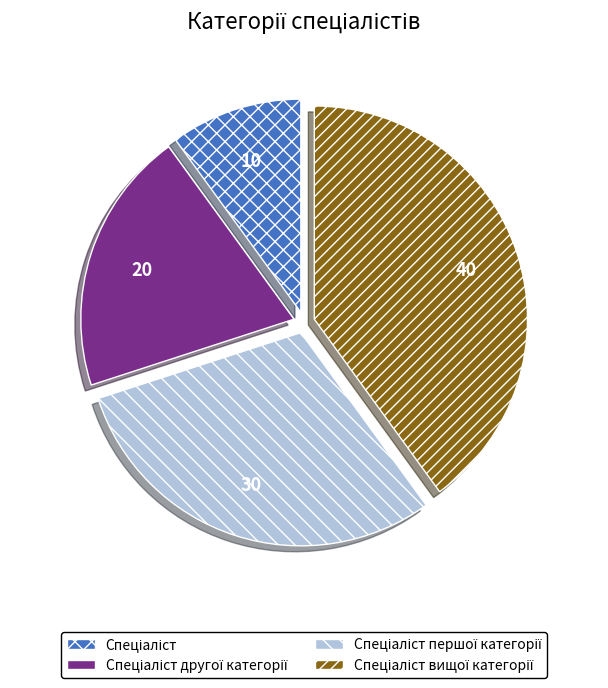

Is there a majority slice in this chart?

No